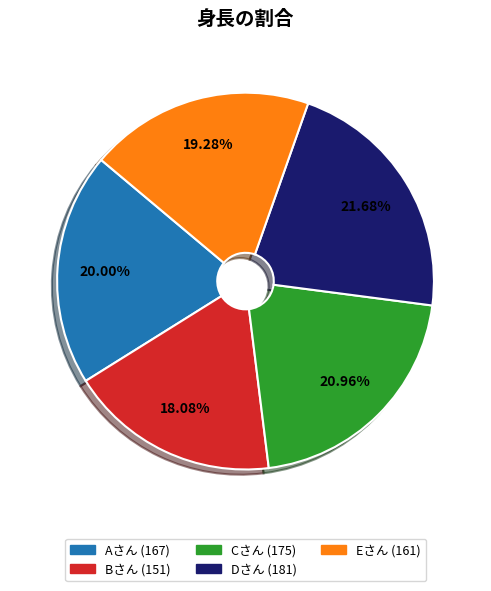

Combined, what portion of the pie is Cさん and Aさん?

41.0%